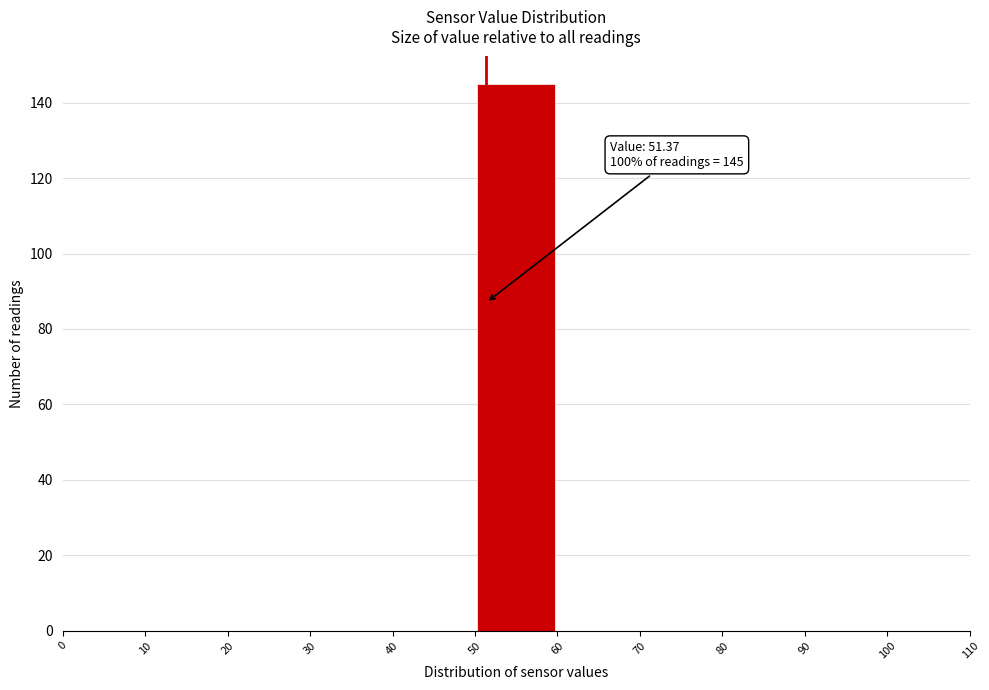

Which range on the x-axis has the tallest bar?

50 to 60